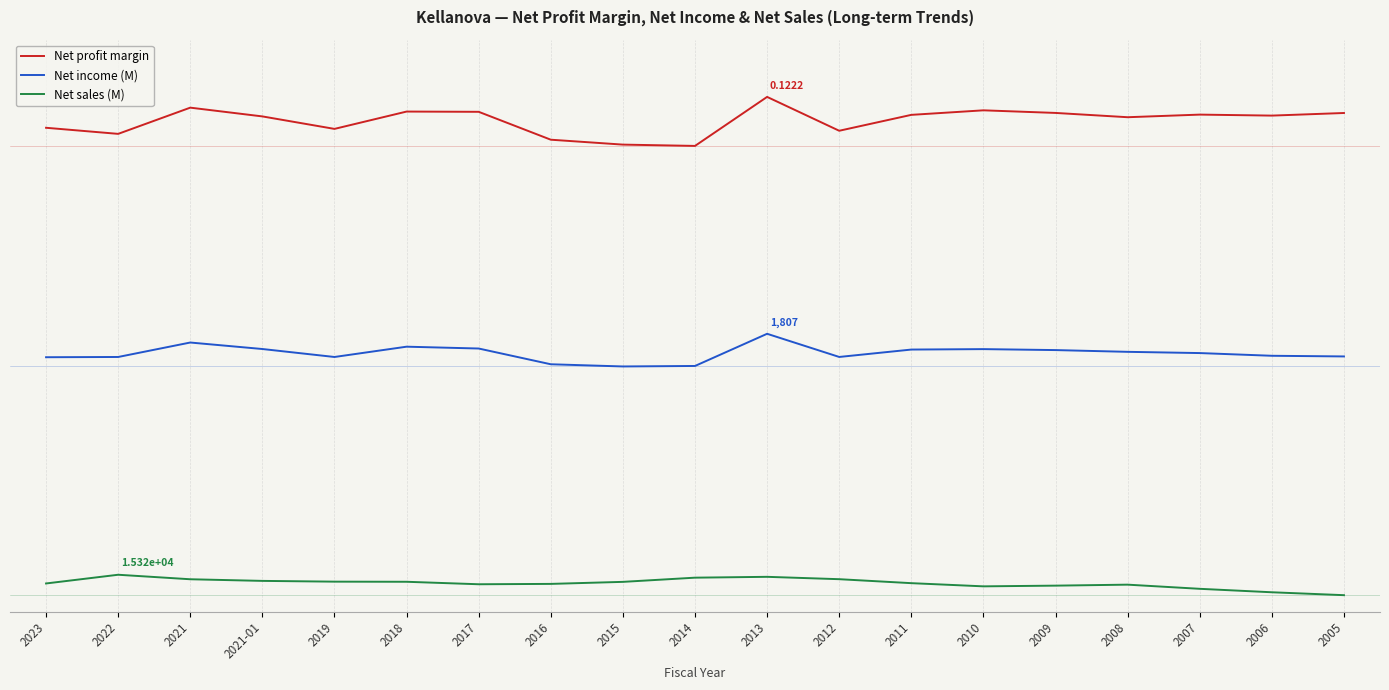

Rank the series at 2019 from highest to lowest value.

Net profit margin, Net income (M), Net sales (M)